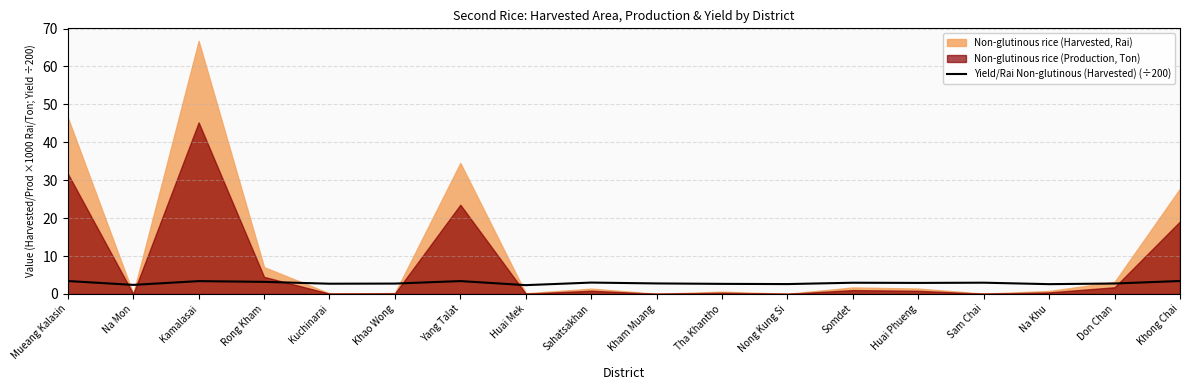

How many points are lower than both their immediate neighbors (excluding endpoints)?

6